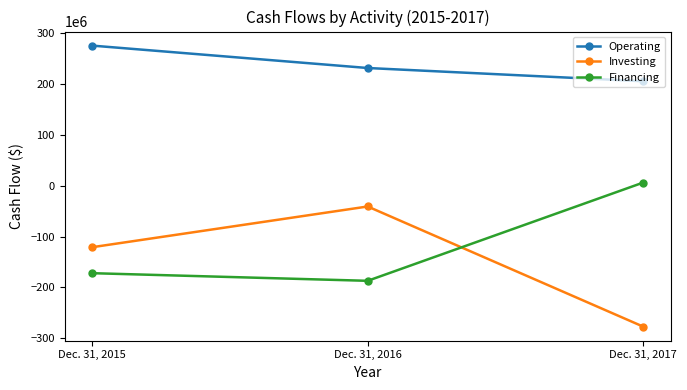

Reading left to right, transcribe all the data shown in this chart.

Operating: 275000000	231000000	205000000
Investing: -121000000	-41000000	-277000000
Financing: -172000000	-187000000	6000000